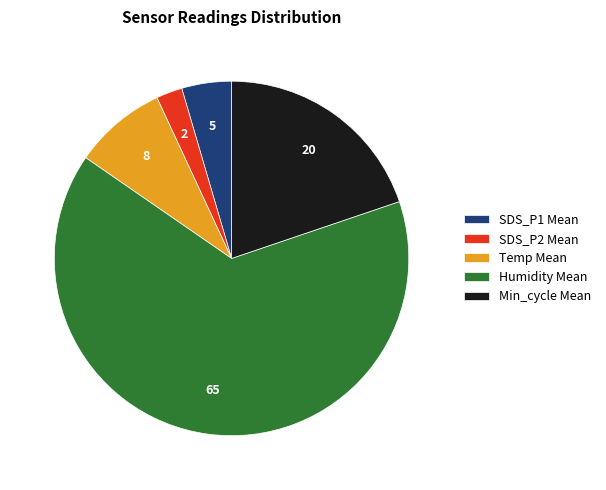

Is it true that Humidity Mean is 65% of the pie?

True